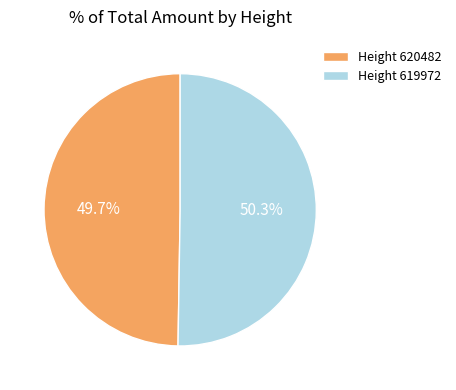

The Height 619972 slice represents 45% of the pie. True or false?

False